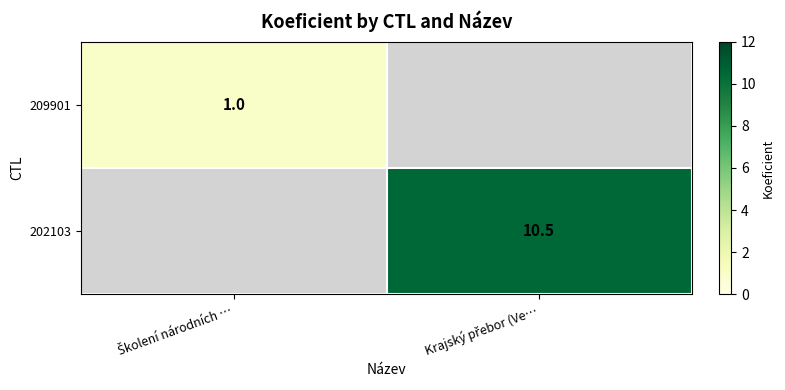

How many data points in 209901 are less than 1?

1